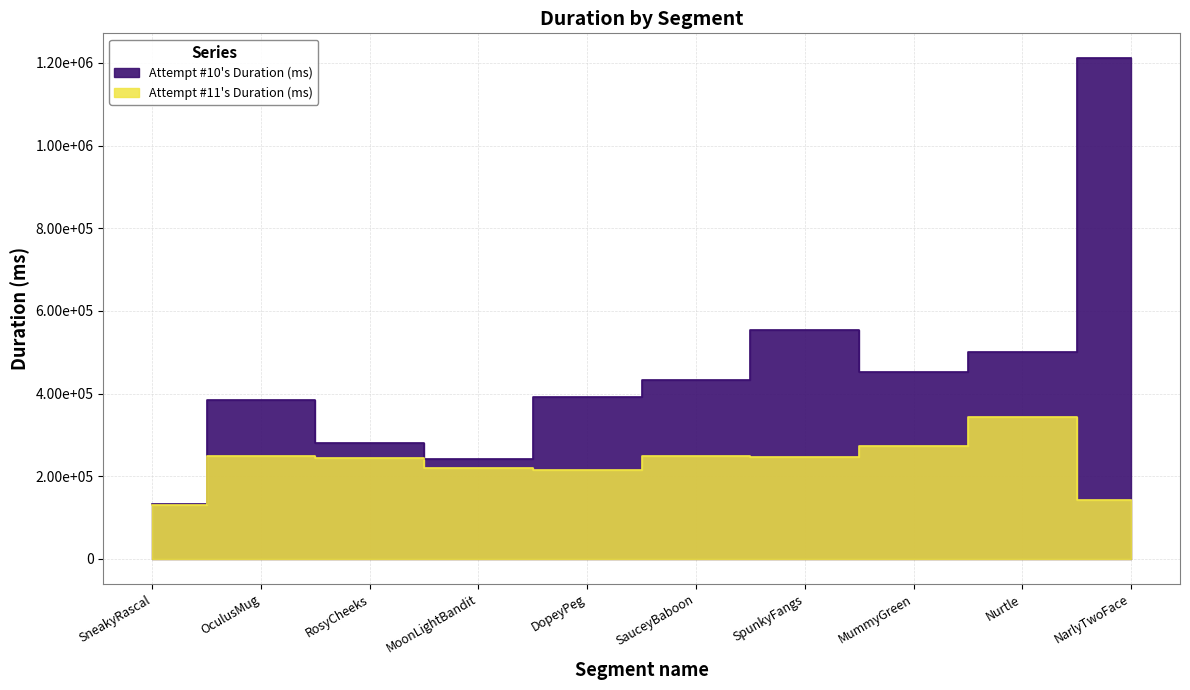

True or false: Attempt #11's Duration (ms) and Attempt #10's Duration (ms) intersect in this chart.

False